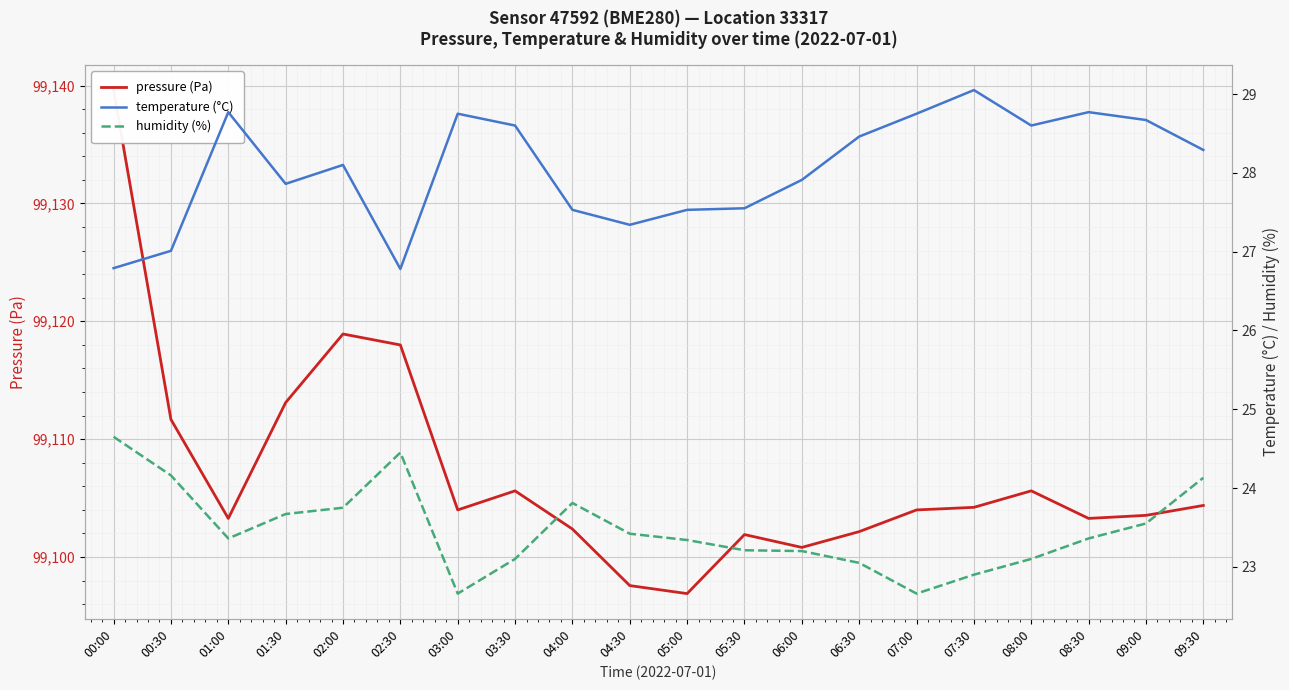

Which category has the highest value across all series?

00:00